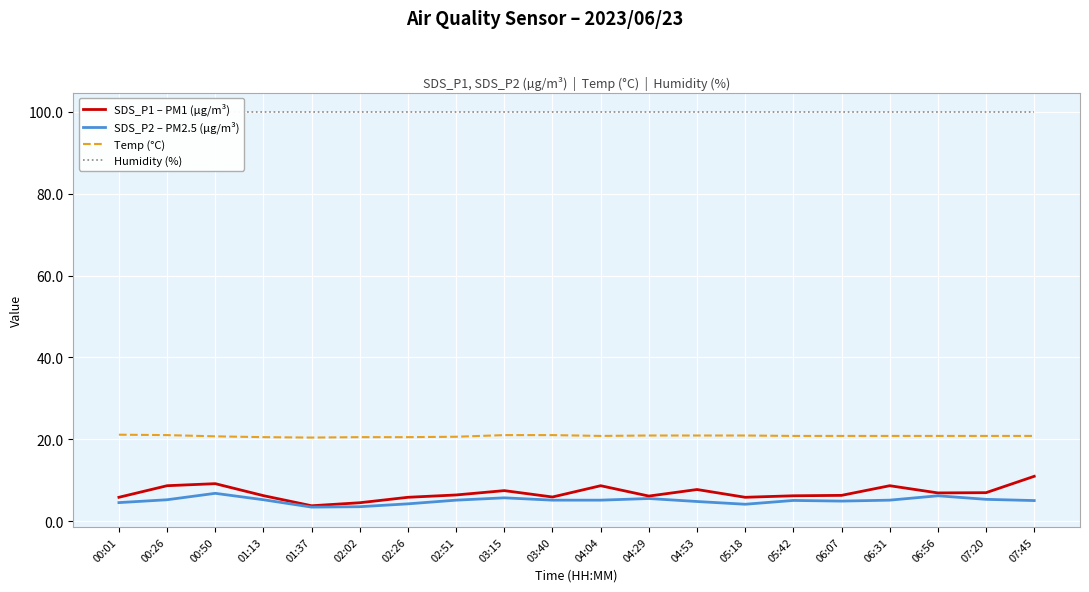

Rank the series by their maximum value, from highest to lowest.

Humidity (%), Temp (°C), SDS_P1 – PM1 (µg/m³), SDS_P2 – PM2.5 (µg/m³)